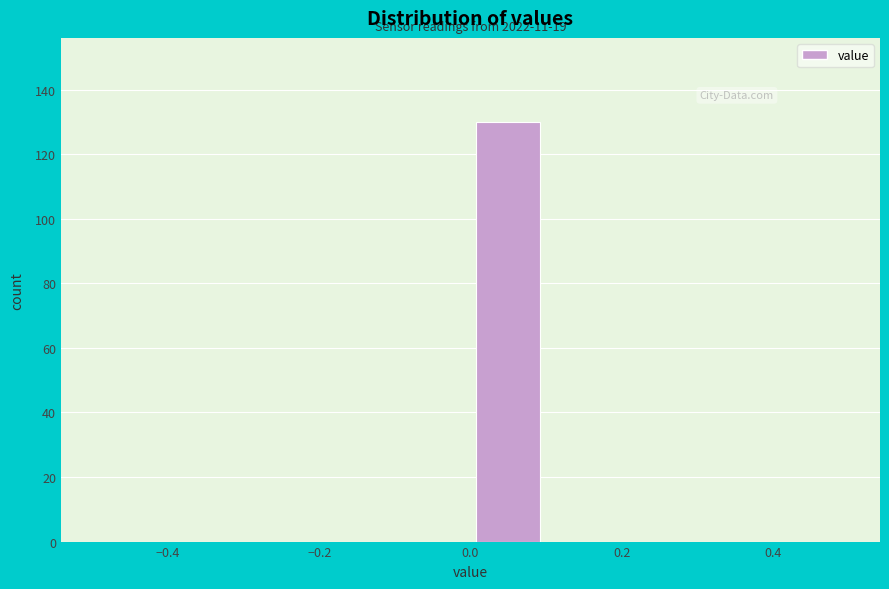

Which range on the x-axis has the tallest bar?

0.0 to 0.1